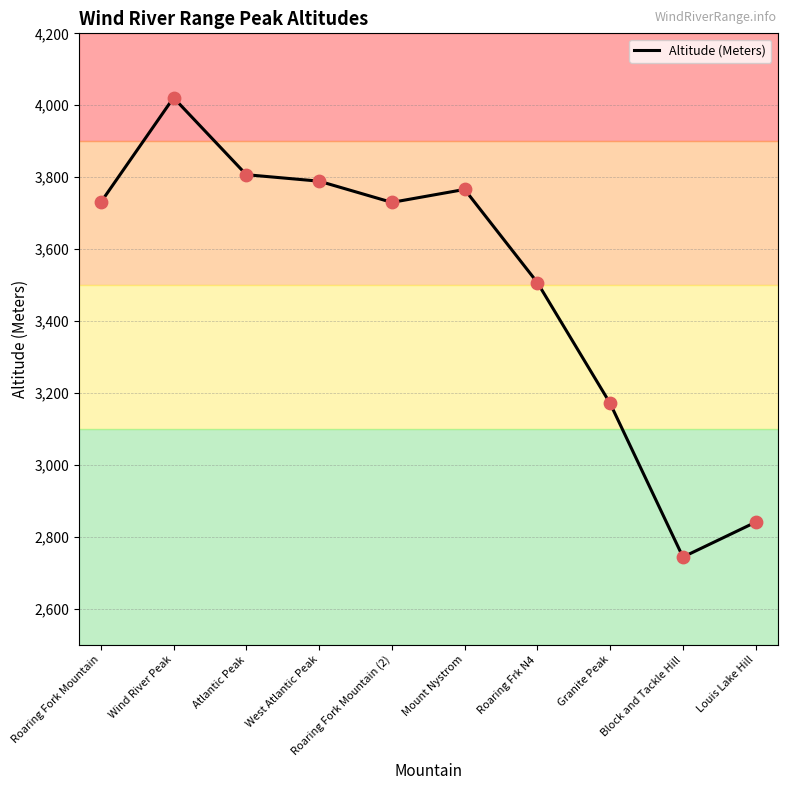

Which has a higher value, Block and Tackle Hill or Roaring Fork Mountain (2)?

Roaring Fork Mountain (2)